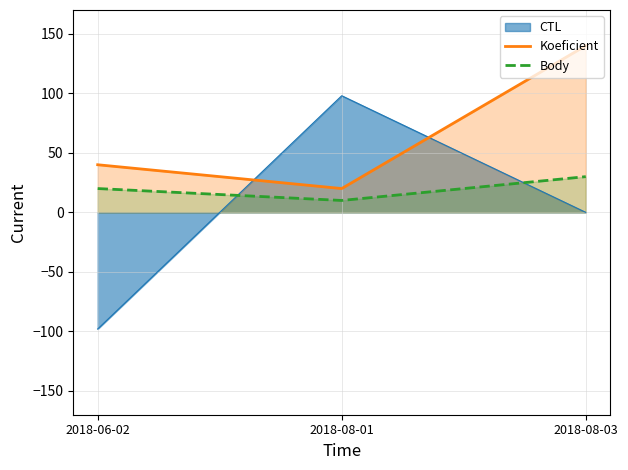

Which category has the highest value in the Koeficient series?

2018-08-03